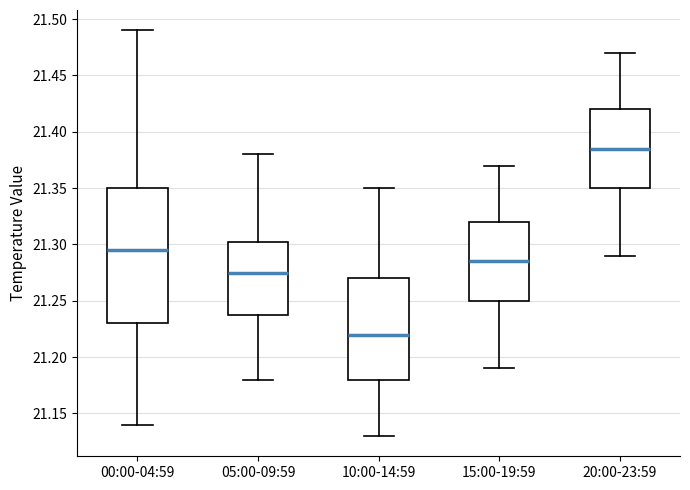

Reading left to right, read every box against the y-axis: the position of its median line, the range the box covers, and the ends of its whiskers. The values are not printed on the chart, so give them approximately, as read against the axis.

00:00-04:59: median 21.295, box 21.230 to 21.350, whiskers 21.140 to 21.490
05:00-09:59: median 21.275, box 21.240 to 21.305, whiskers 21.180 to 21.380
10:00-14:59: median 21.220, box 21.180 to 21.270, whiskers 21.130 to 21.350
15:00-19:59: median 21.285, box 21.250 to 21.320, whiskers 21.190 to 21.370
20:00-23:59: median 21.385, box 21.350 to 21.420, whiskers 21.290 to 21.470